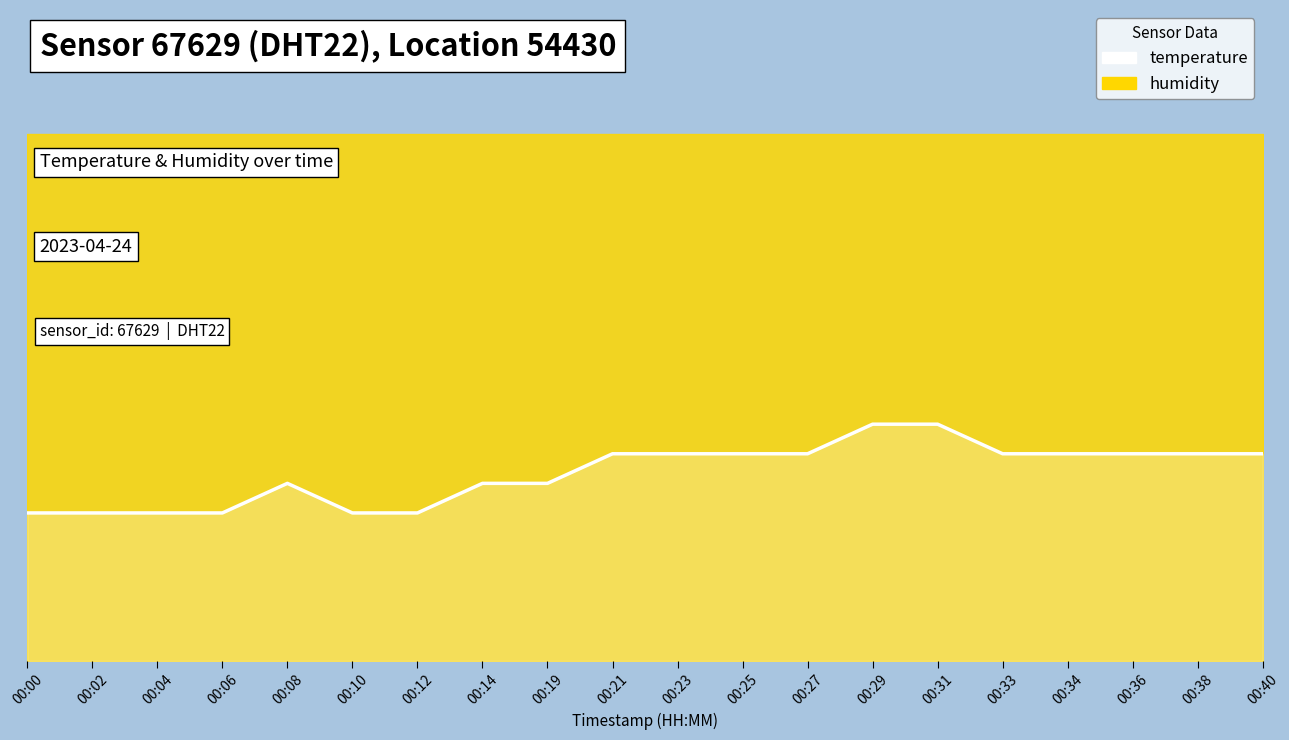

Rank the categories by value from lowest to highest.

00:00, 00:02, 00:04, 00:06, 00:10, 00:12, 00:08, 00:14, 00:19, 00:21, 00:23, 00:25, 00:27, 00:33, 00:34, 00:36, 00:38, 00:40, 00:29, 00:31